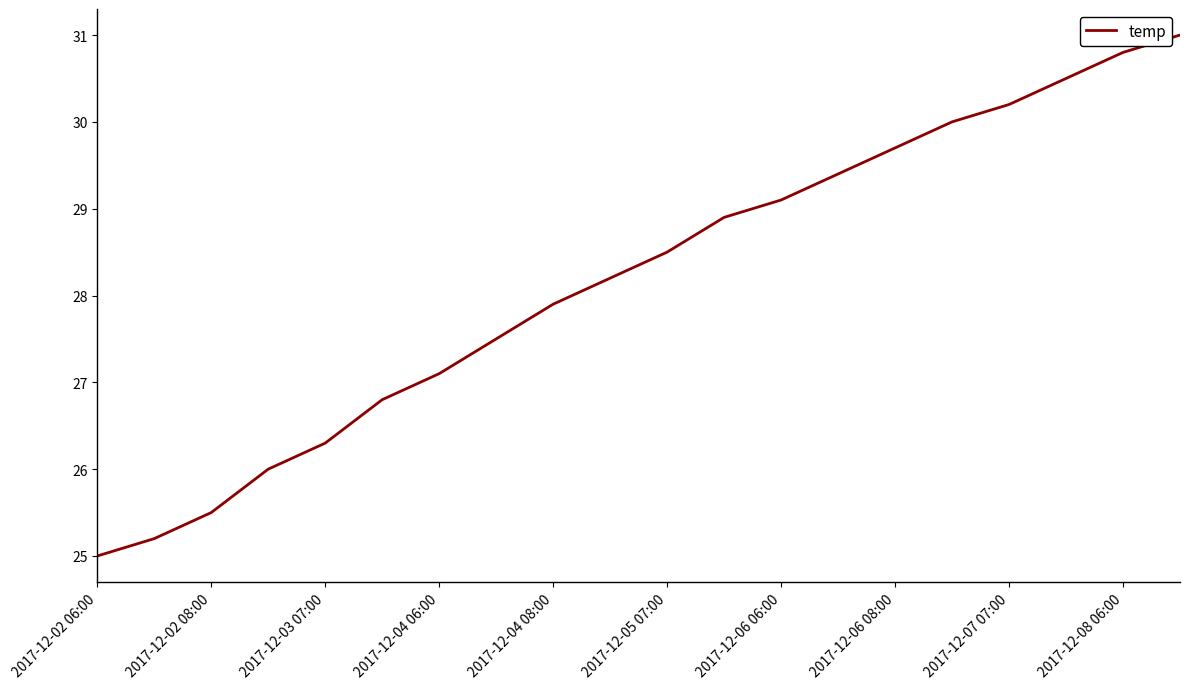

What is the maximum value shown in the chart?

31.0